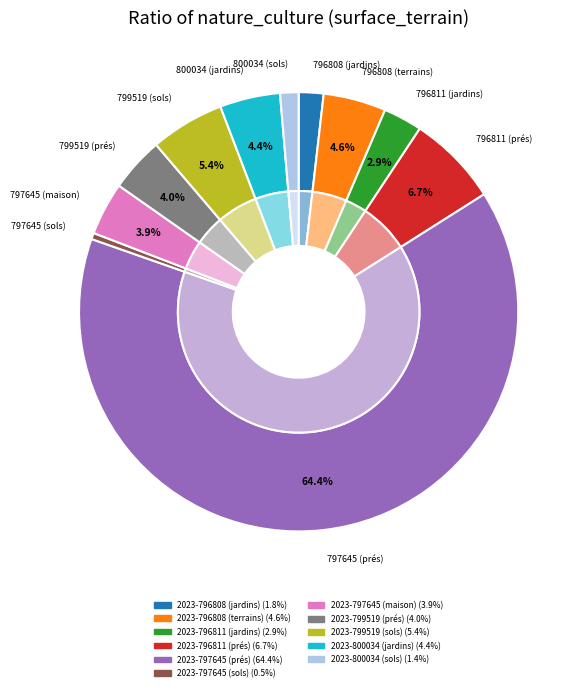

Which slice represents more than half of the pie?

2023-797645 (prés)